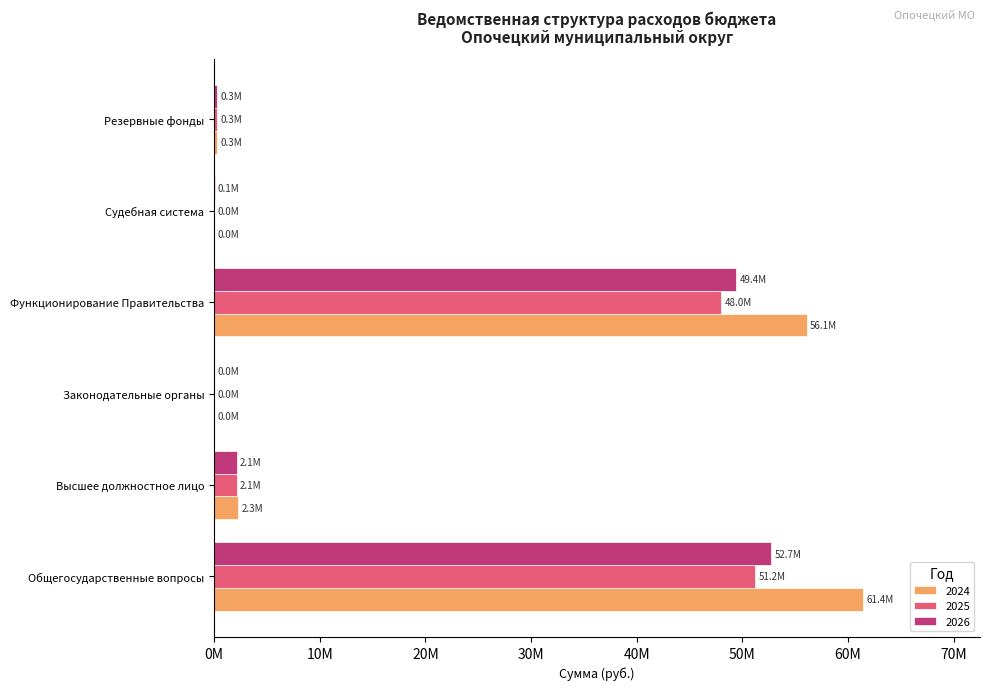

What is the label of the 2nd bar from the right?

Судебная система